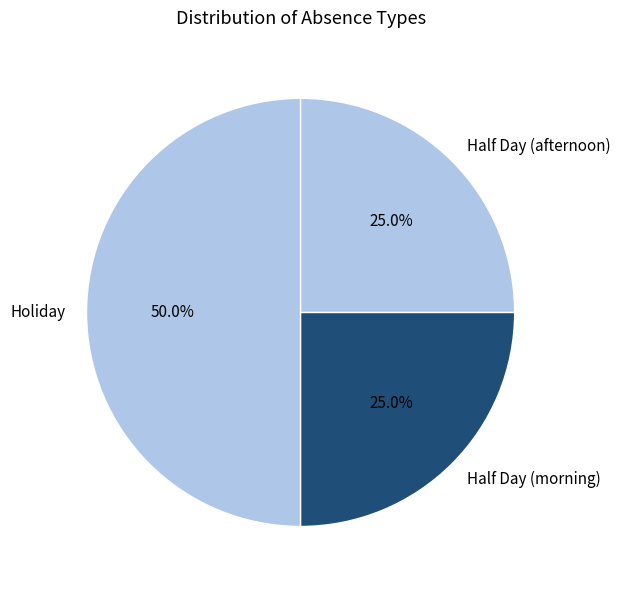

To the nearest percent, what percentage of the pie is Holiday?

50%